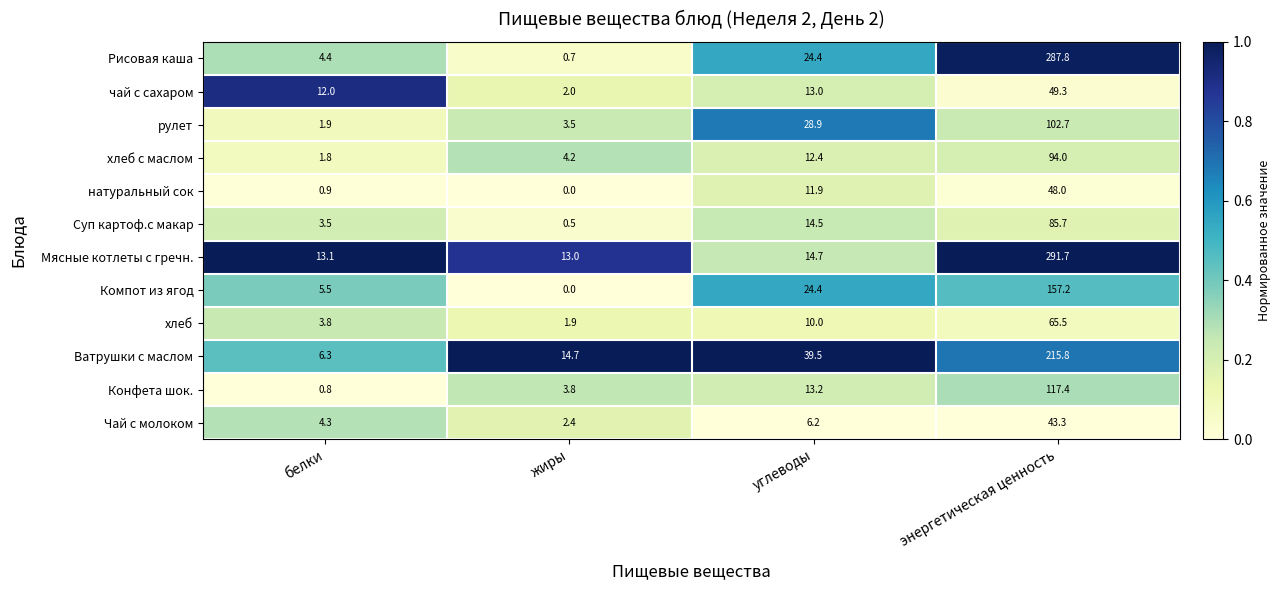

Is the value of Ватрушки с маслом at энергетическая ценность greater than the value of хлеб at жиры?

Yes